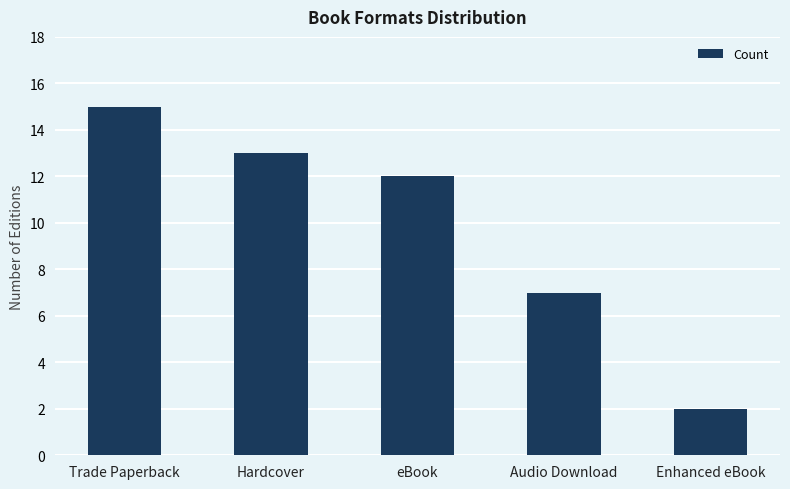

The value at Hardcover is 6. True or false?

False